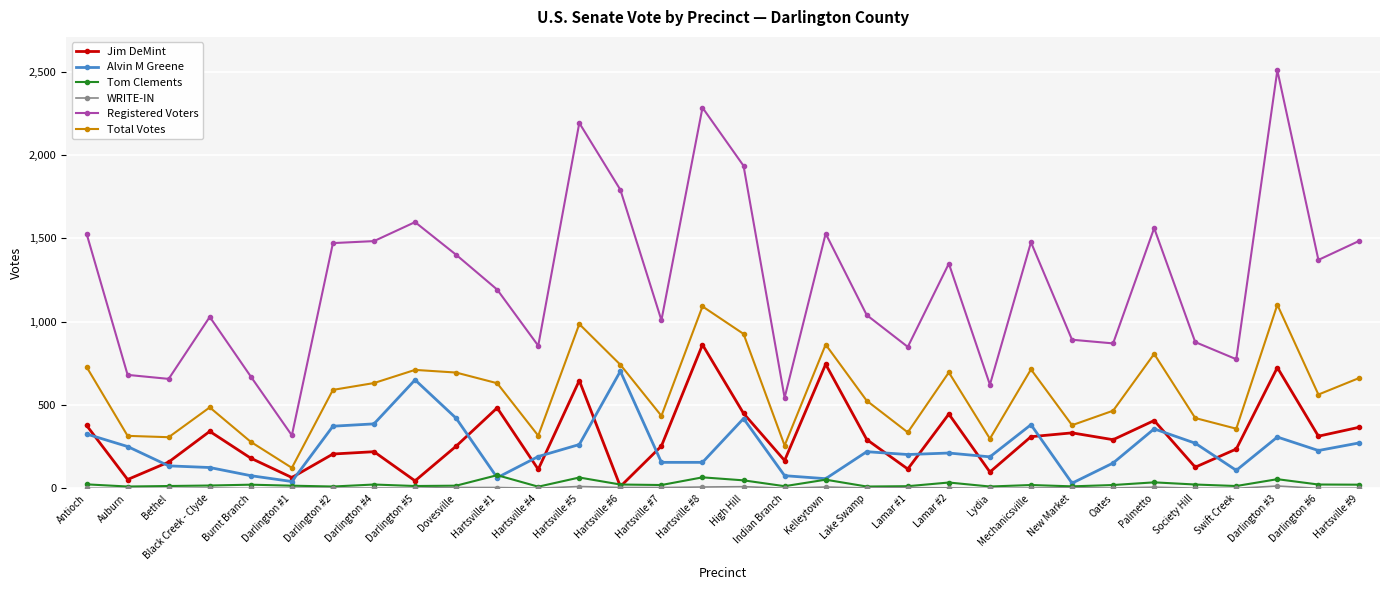

What is the maximum value for Alvin M Greene?

703